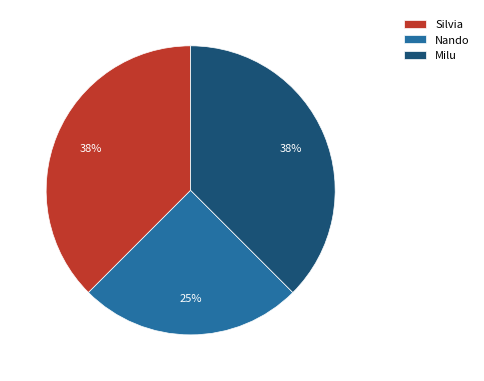

Is the sum of Silvia and Nando greater than half?

Yes